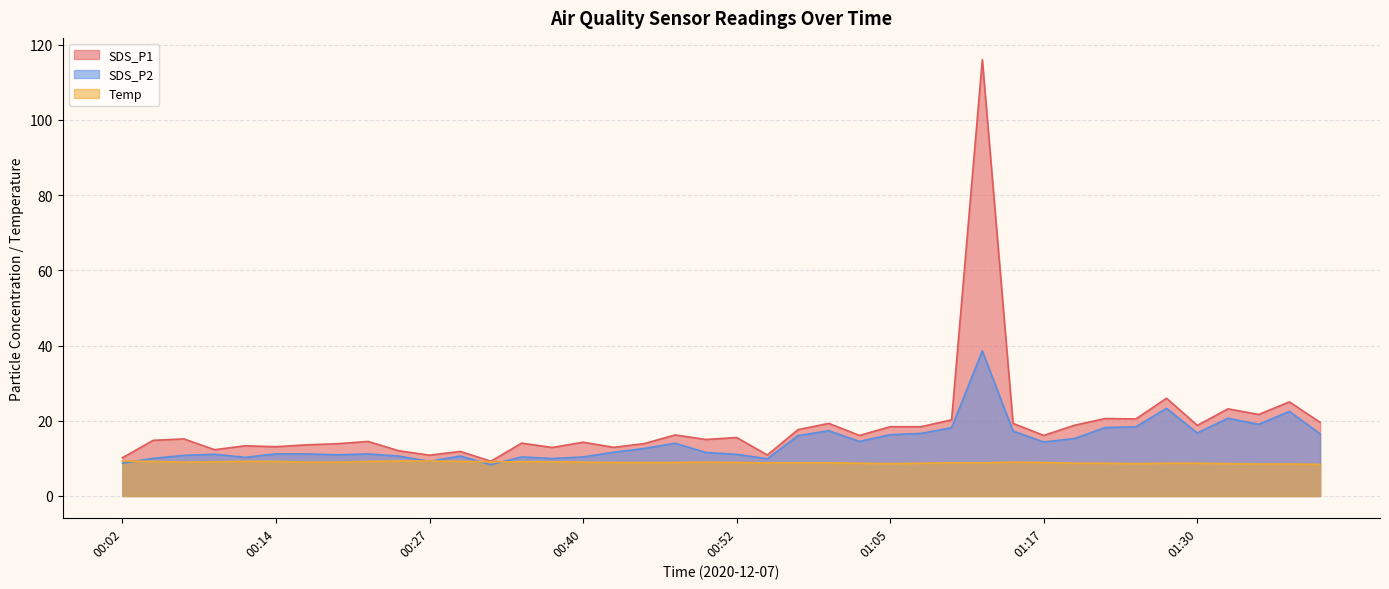

What are all the series names shown in the legend?

SDS_P1, SDS_P2, Temp